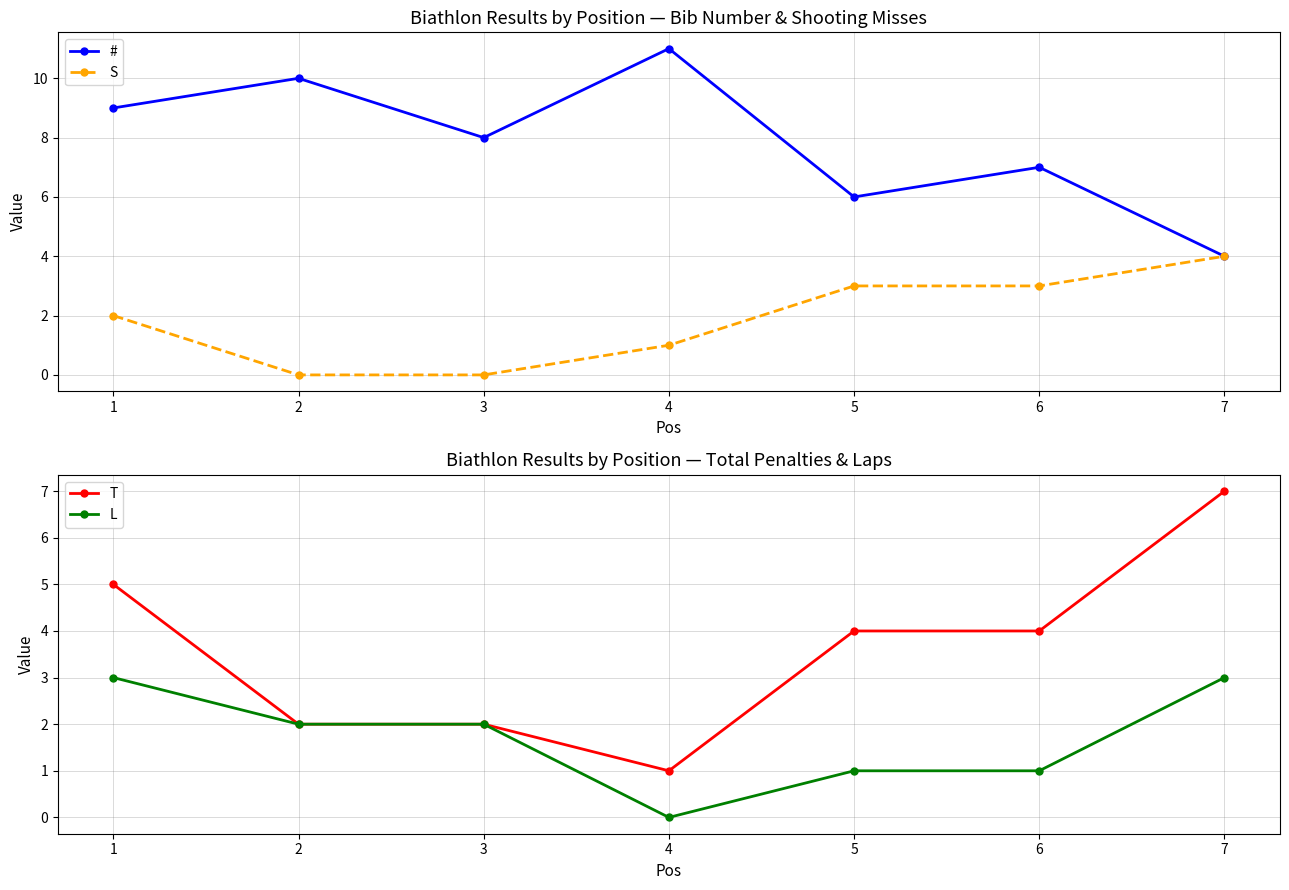

Where is # nearest to the value 7?

6